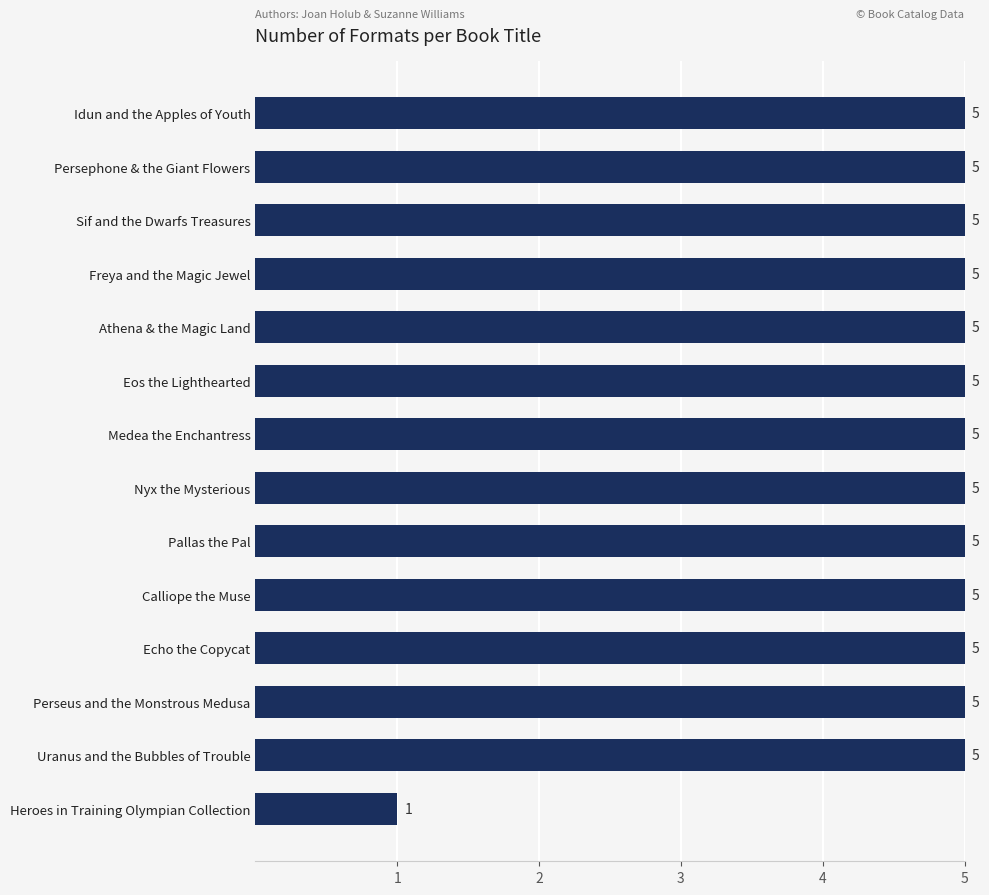

What is the difference between the second highest and minimum values?

4